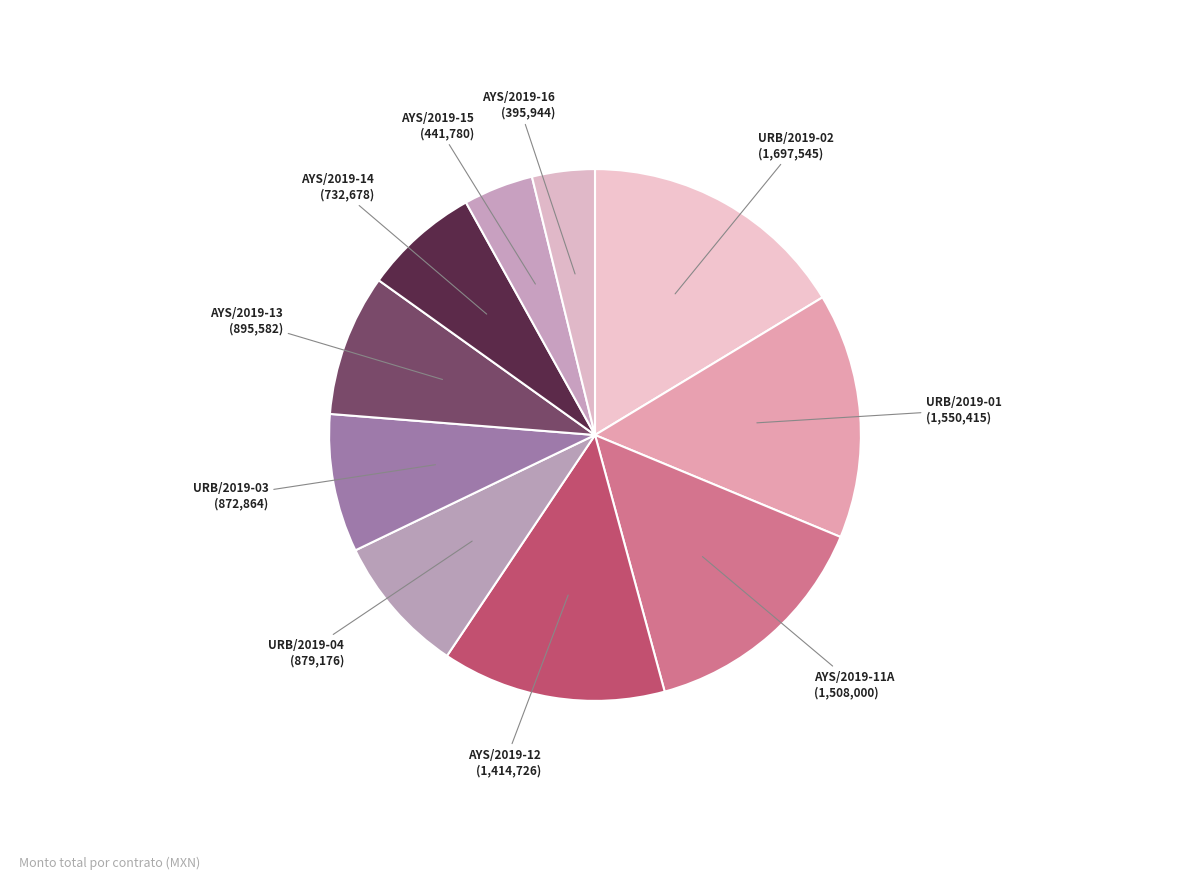

How many slices are in this pie chart?

10